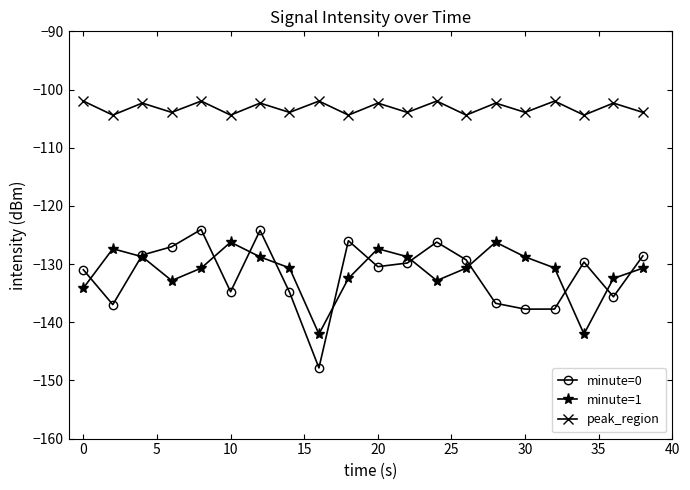

What is the maximum value shown in the chart?

-102.0